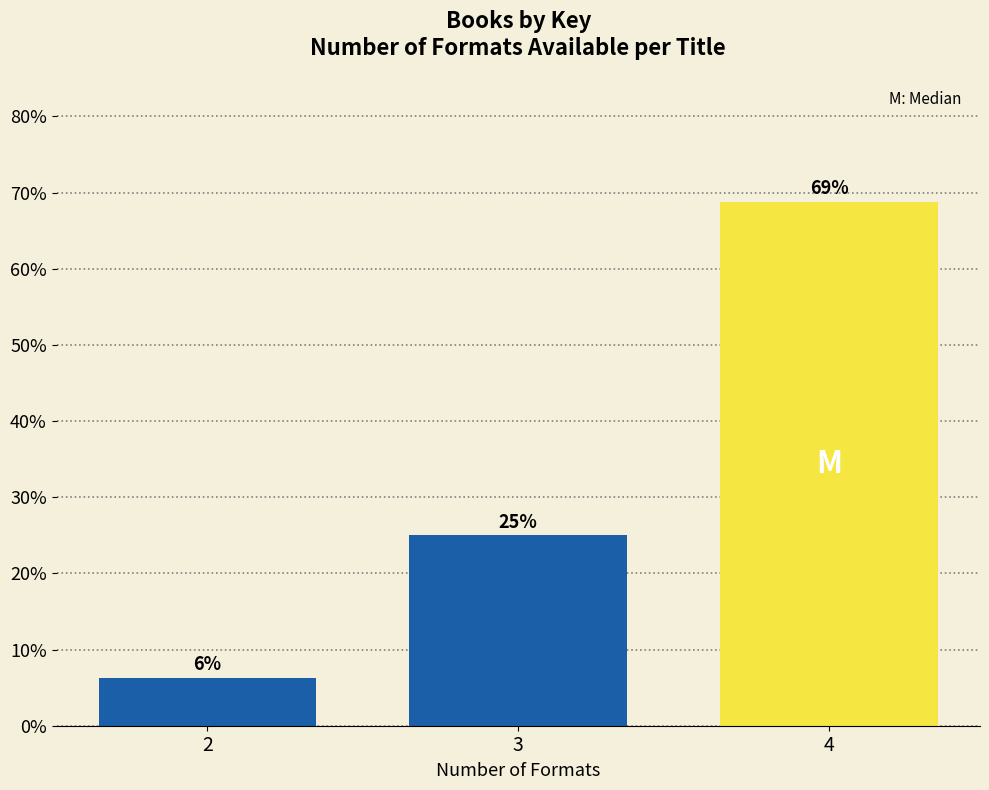

Is it true that the value at 4 is 68.8?

True